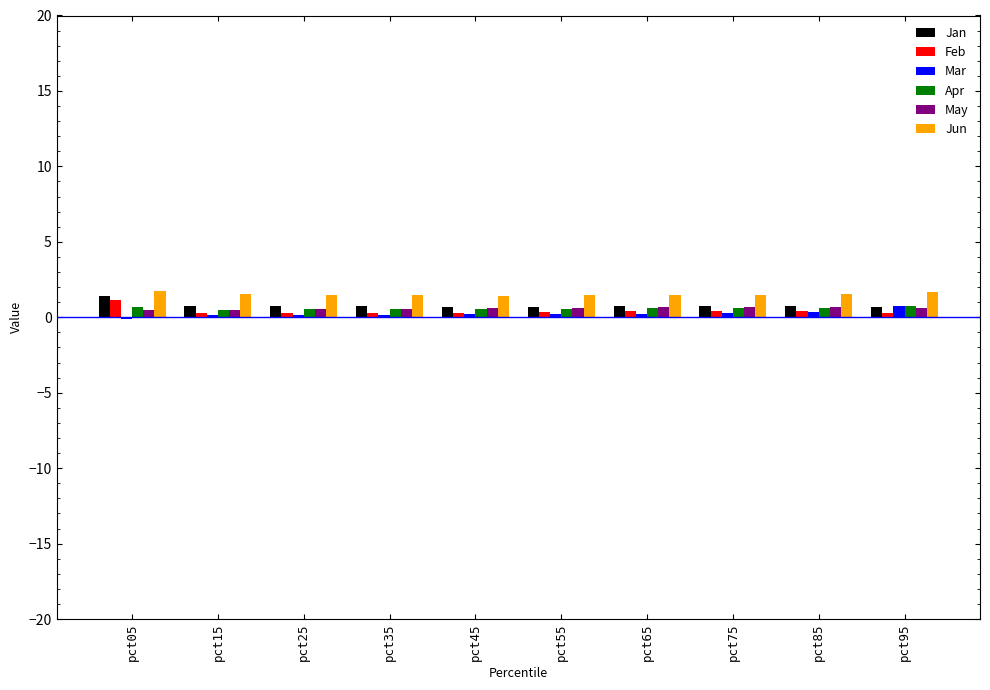

What is the approximate value of Feb at pct25?

0.3